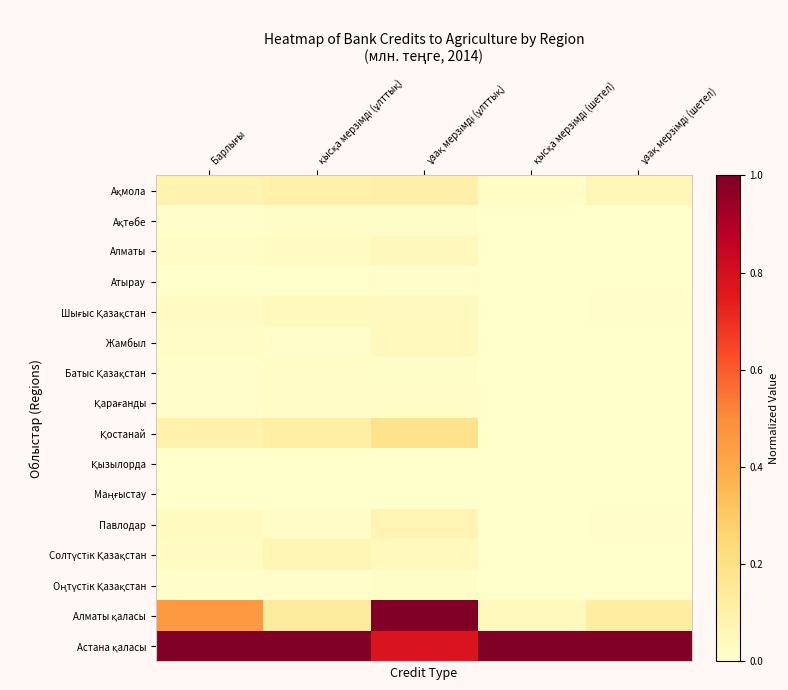

How many data points does each series have?

5